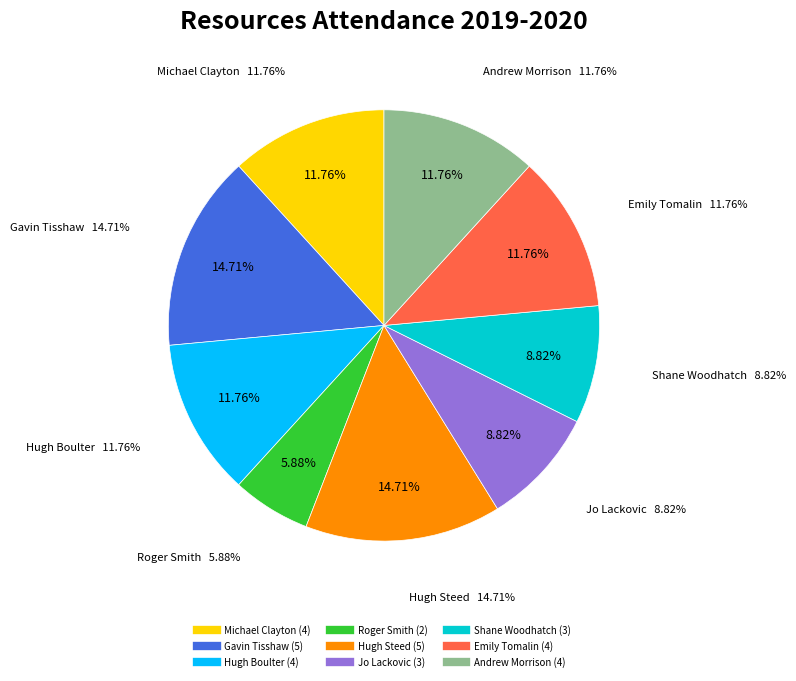

What percentage is the Shane Woodhatch slice, to the nearest percent?

9%